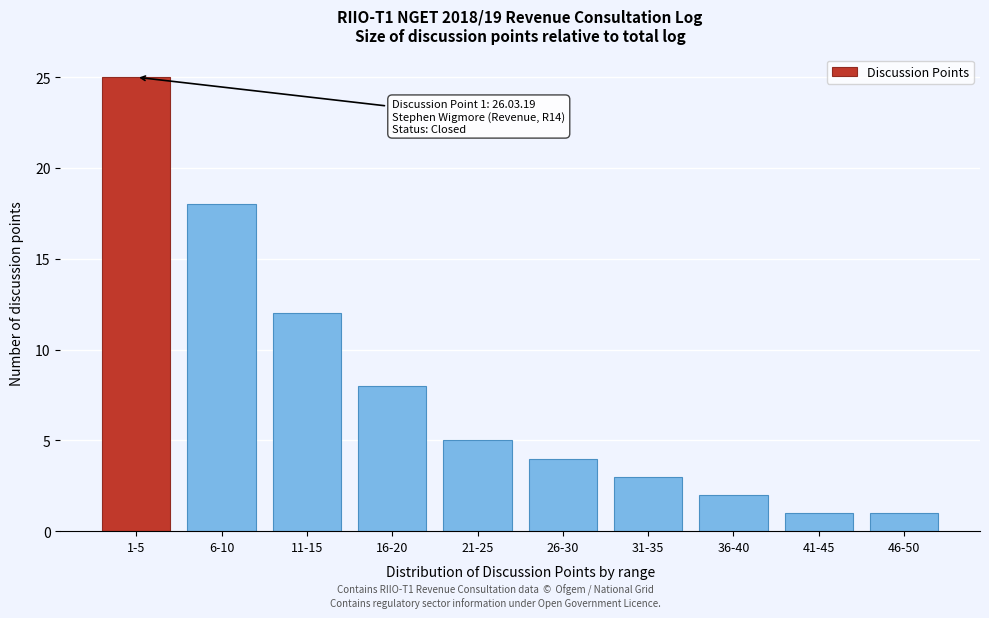

Reading left to right, what are all the values shown in this chart?

25	18	12	8	5	4	3	2	1	1